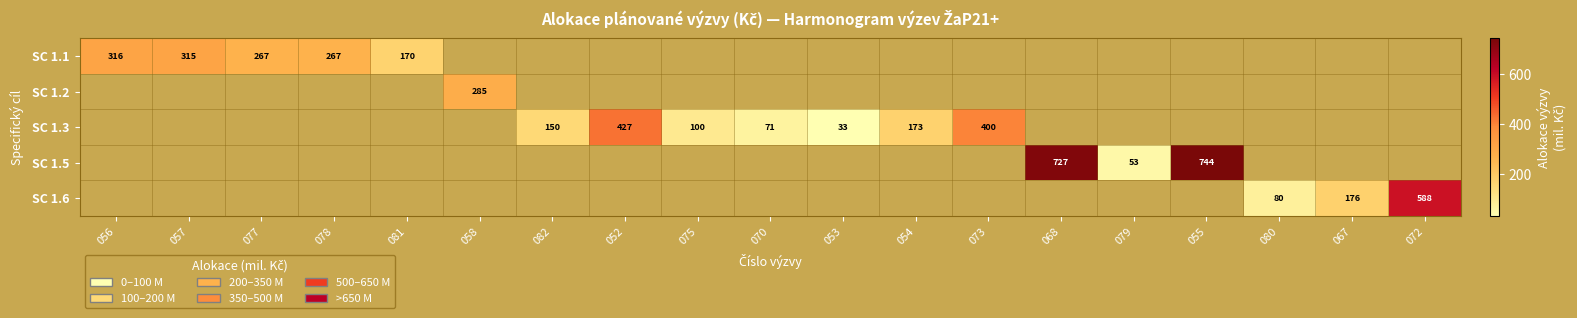

At 068, list the series in order from smallest to largest.

SC 1.1, SC 1.2, SC 1.3, SC 1.6, SC 1.5